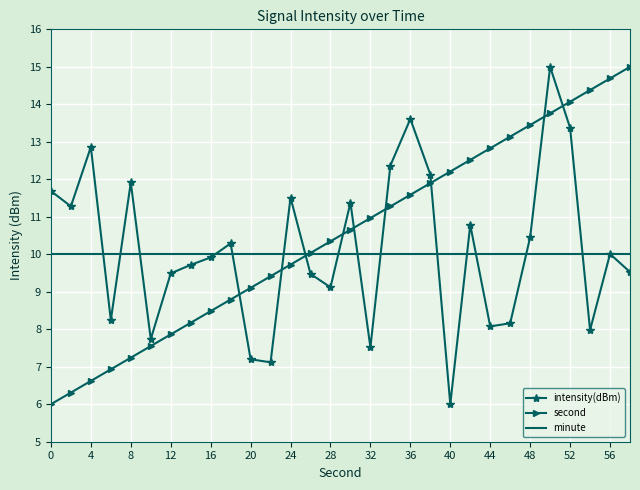

What is the smallest value displayed?

6.0